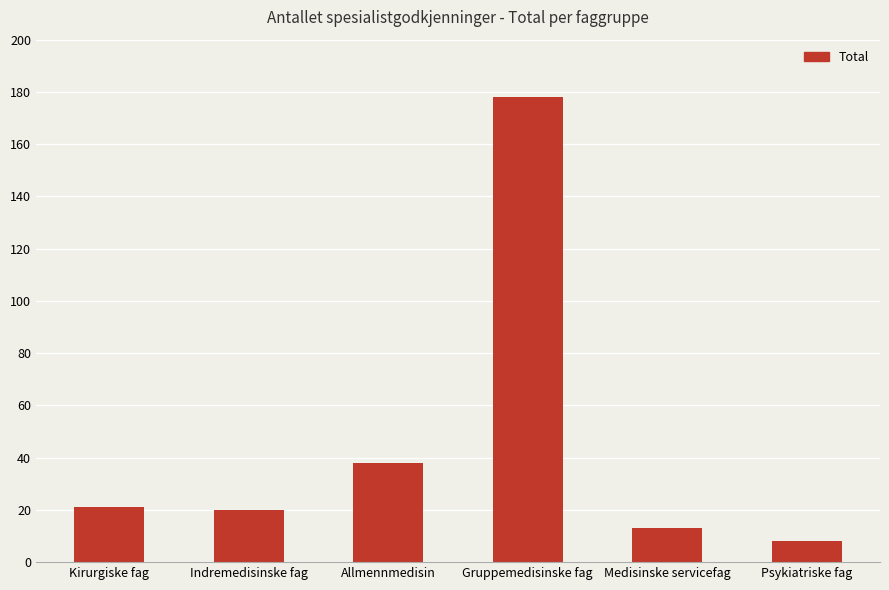

How many values are below 21?

3